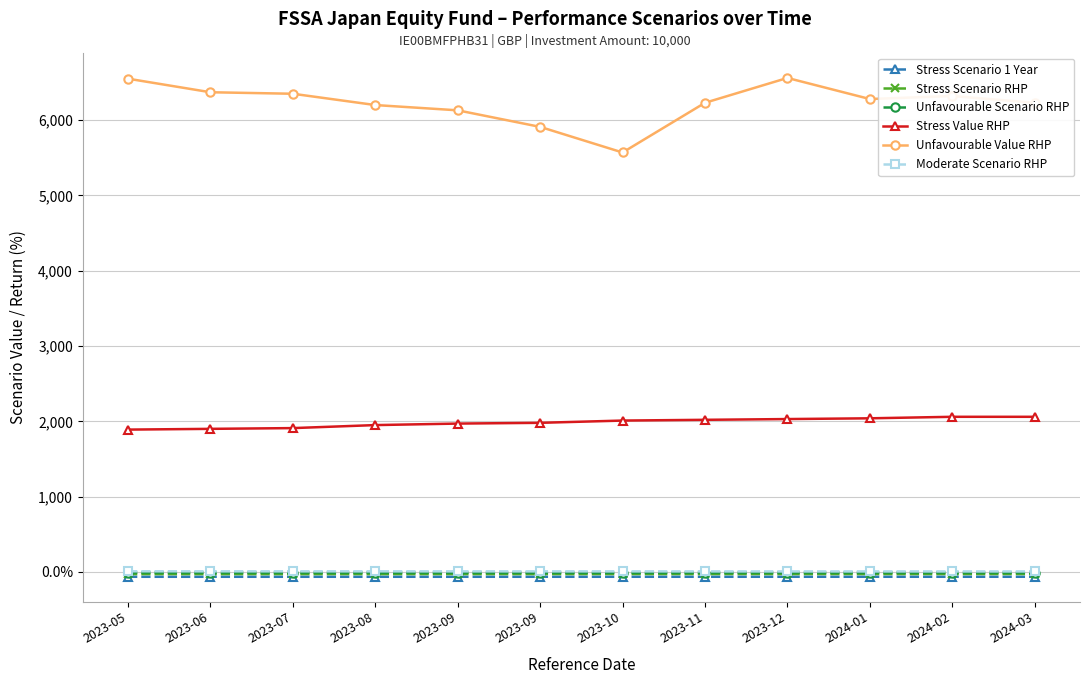

What are all the series names shown in the legend?

Stress Scenario 1 Year, Stress Scenario RHP, Unfavourable Scenario RHP, Stress Value RHP, Unfavourable Value RHP, Moderate Scenario RHP